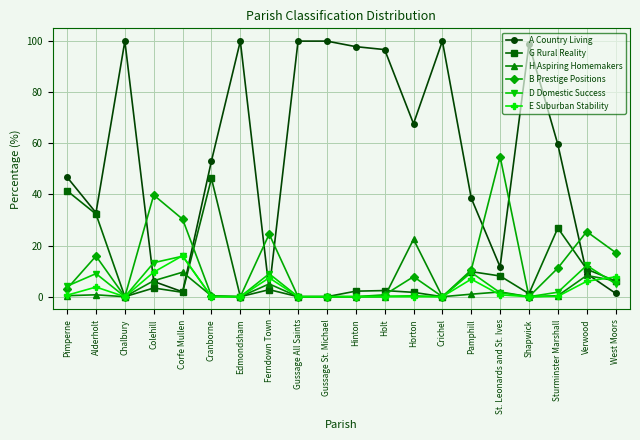

Which series has the widest spread of values?

A Country Living